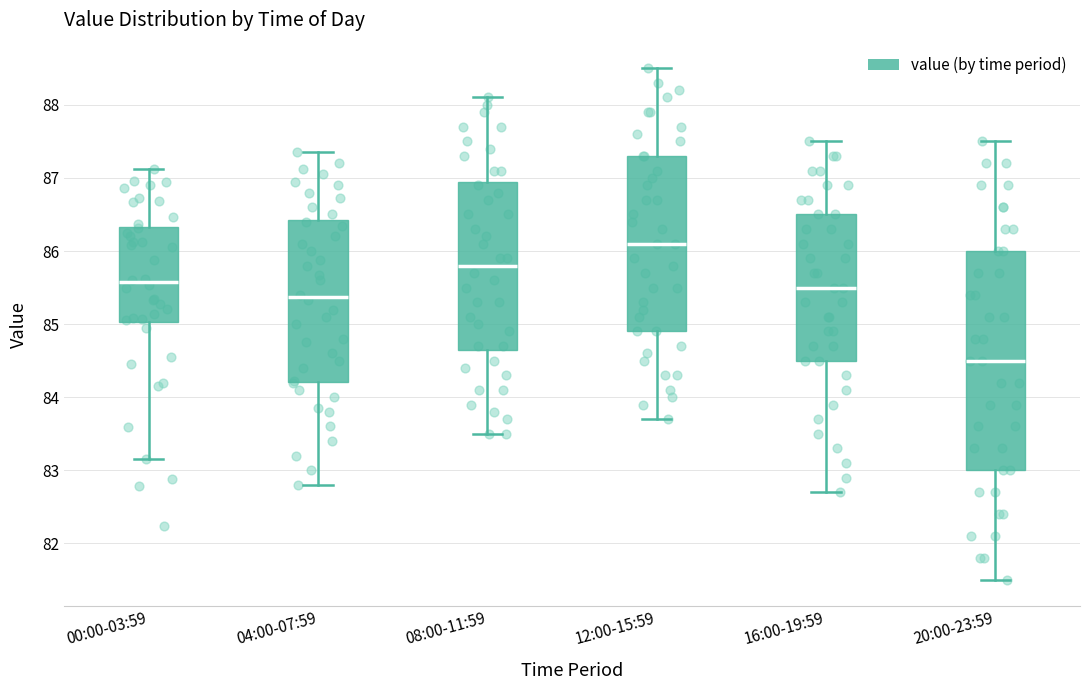

Reading left to right, read every box against the y-axis: the position of its median line, the range the box covers, and the ends of its whiskers. The values are not printed on the chart, so give them approximately, as read against the axis.

00:00-03:59: median 85.6, box 85.0 to 86.3, whiskers 83.2 to 87.1
04:00-07:59: median 85.4, box 84.2 to 86.4, whiskers 82.8 to 87.4
08:00-11:59: median 85.8, box 84.7 to 87.0, whiskers 83.5 to 88.1
12:00-15:59: median 86.1, box 84.9 to 87.3, whiskers 83.7 to 88.5
16:00-19:59: median 85.5, box 84.5 to 86.5, whiskers 82.7 to 87.5
20:00-23:59: median 84.5, box 83.0 to 86.0, whiskers 81.5 to 87.5